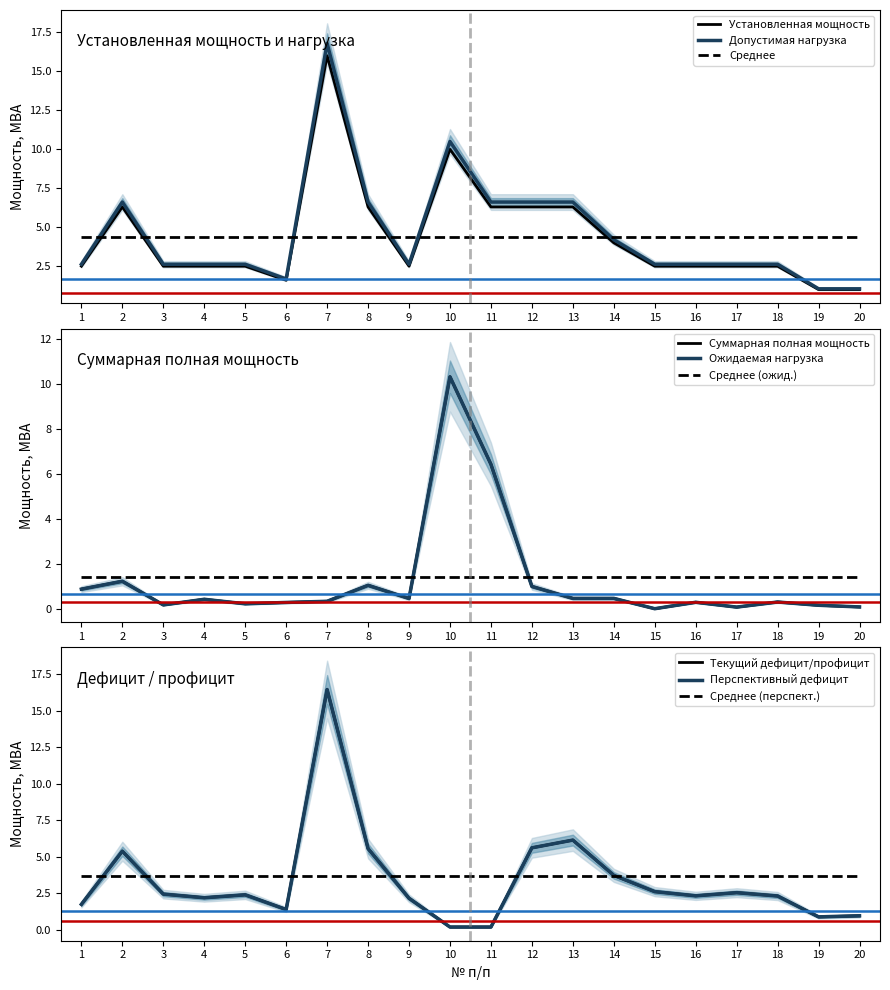

At which category is the sum across all series the highest?

7